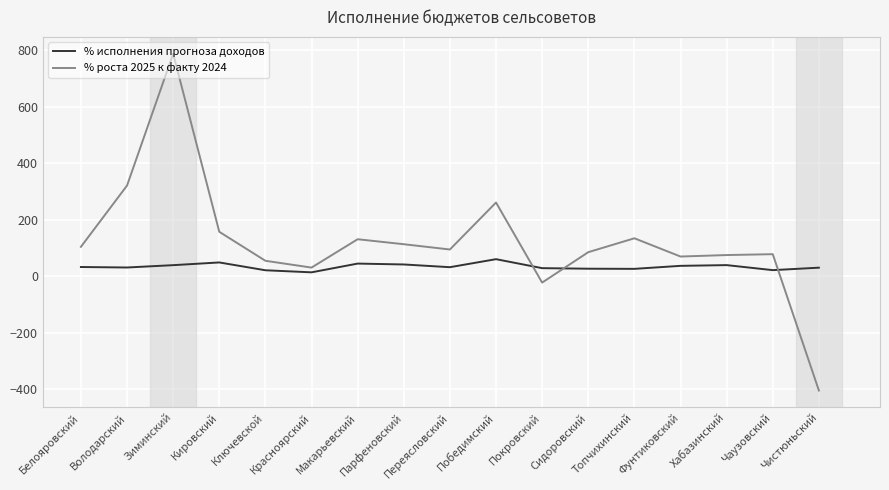

How many times do % роста 2025 к факту 2024 and % исполнения прогноза доходов cross each other?

3